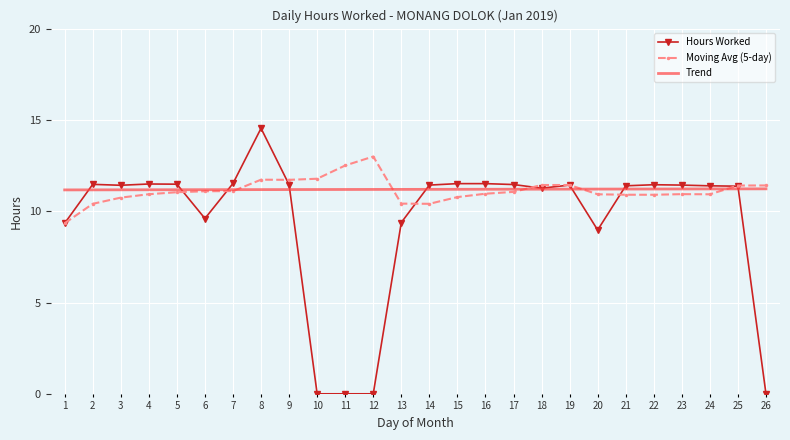

What are all the series names shown in the legend?

Hours Worked, Moving Avg (5-day), Trend